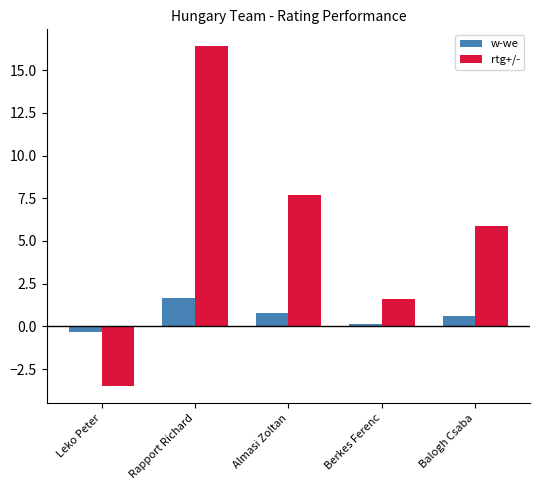

Which series changed the most between Leko Peter and Berkes Ferenc?

rtg+/-